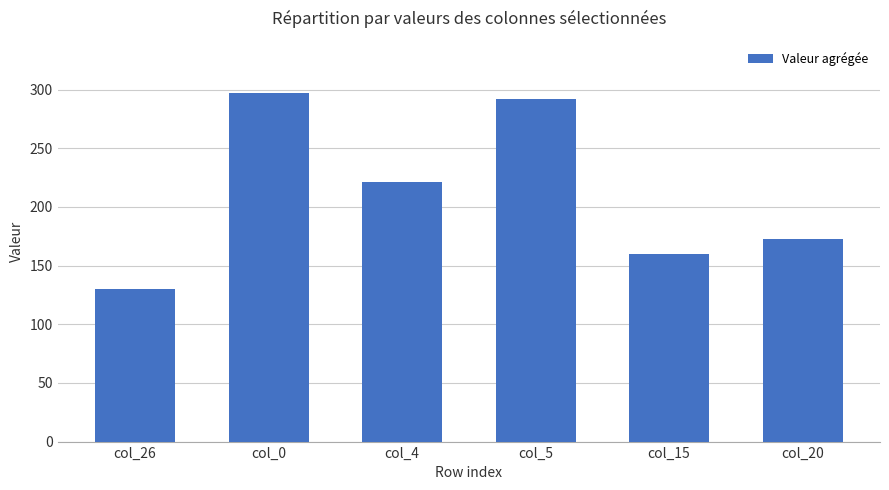

How many values are below 221?

3